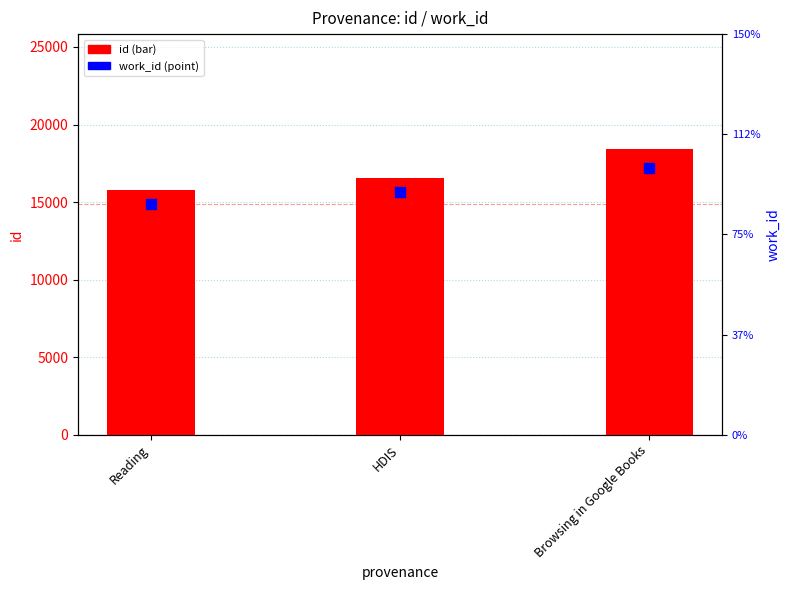

Which series has the widest spread of Y values?

id